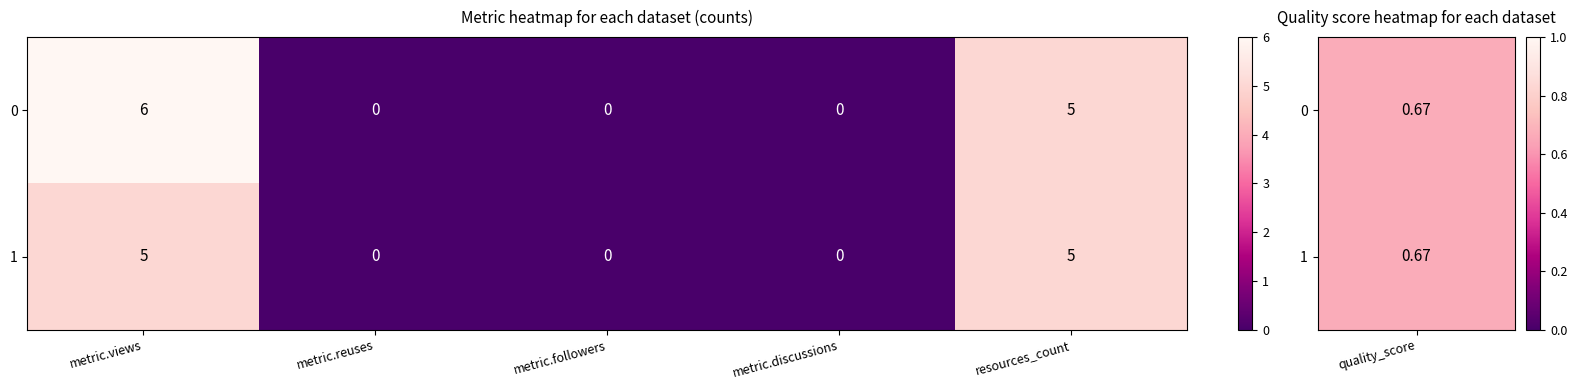

The 1 series shows 3 at metric.views. True or false?

False